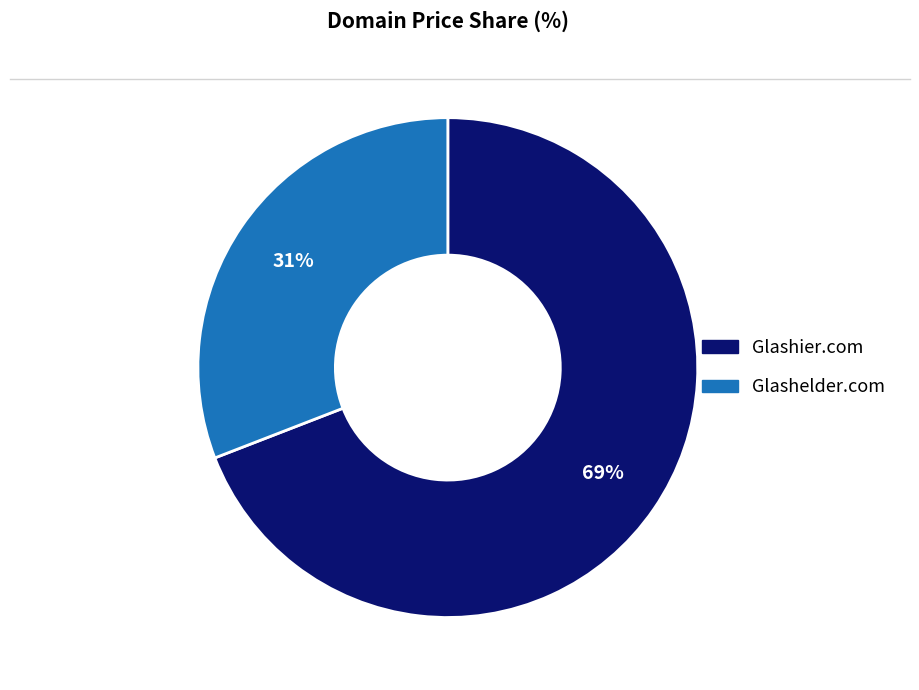

Which category accounts for the majority?

Glashier.com